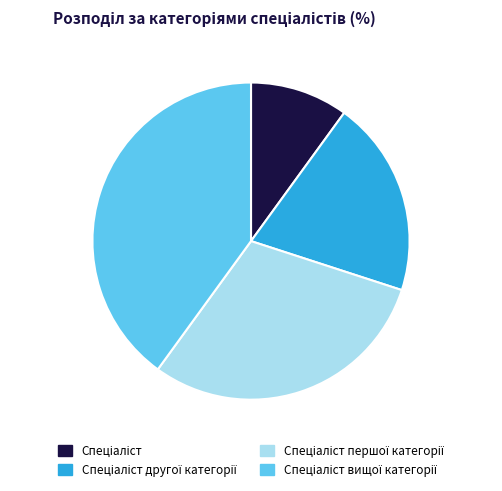

Is there any slice that represents more than half of the pie?

No